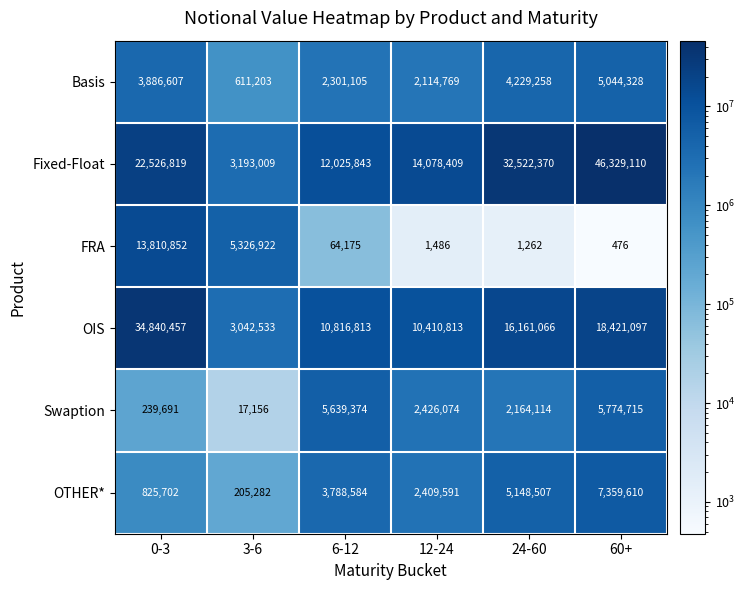

What is the total value across all series at 12-24?

31441142